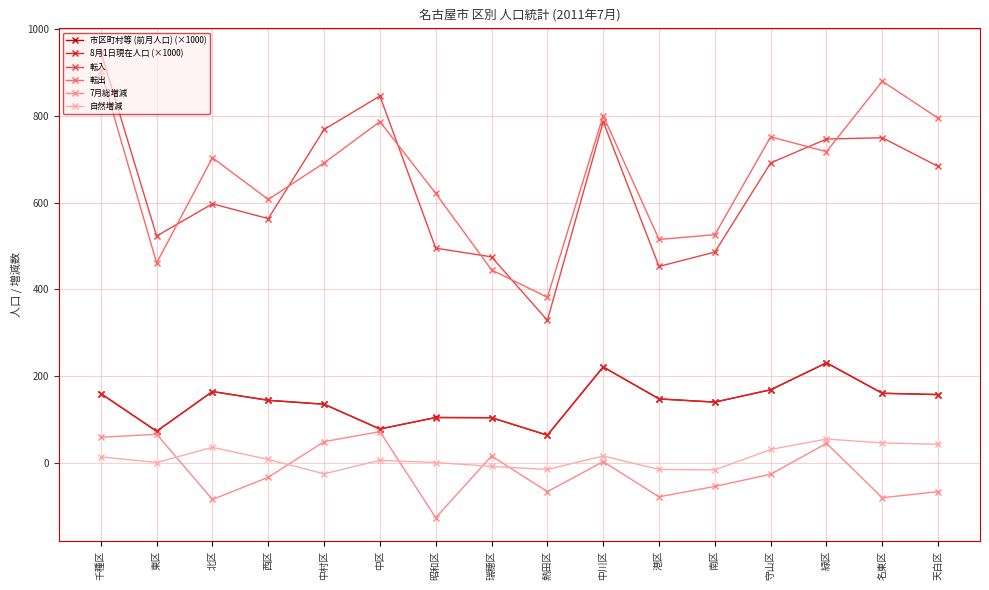

What position from the left is 守山区?

13